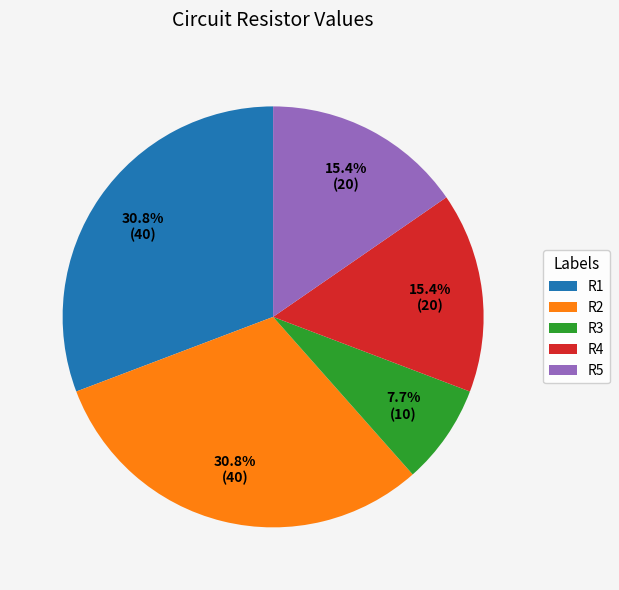

How much of the chart is everything except R4?

84.6%